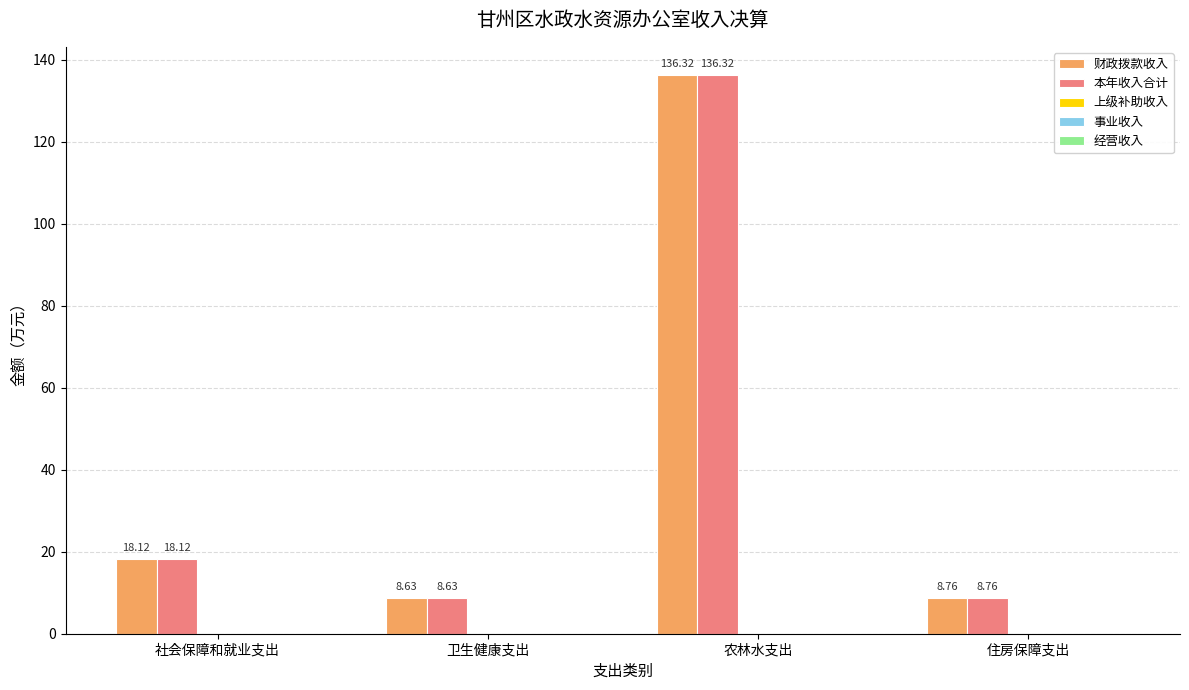

What is the total value across all series at 社会保障和就业支出?

36.2